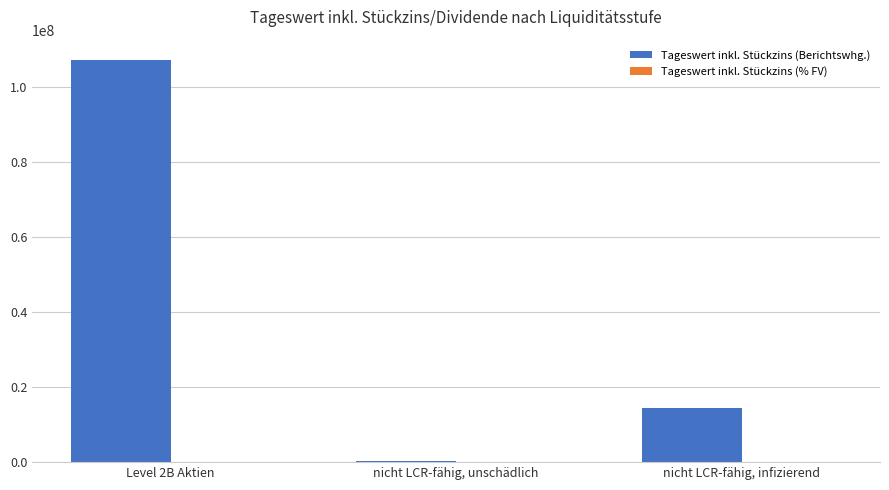

At which label is Tageswert inkl. Stückzins (Berichtswhg.) closest to 53656301?

nicht LCR-fähig, infizierend